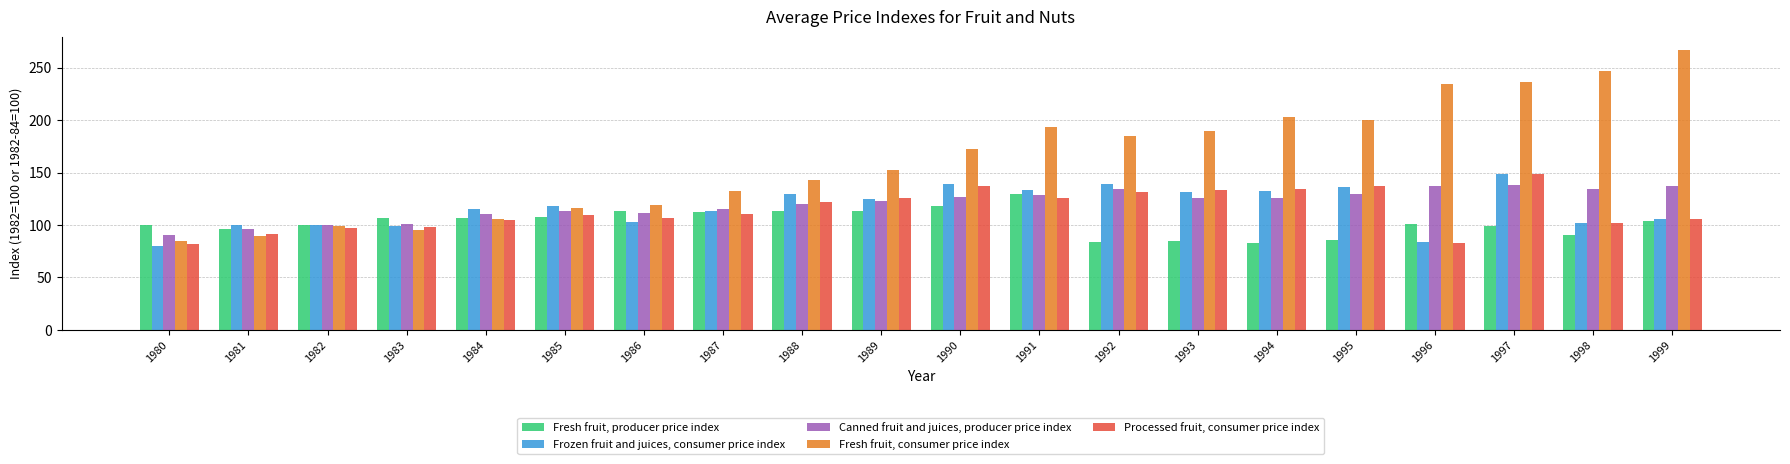

What is the value of the Processed fruit, consumer price index bar at the 2nd from the left?

91.7